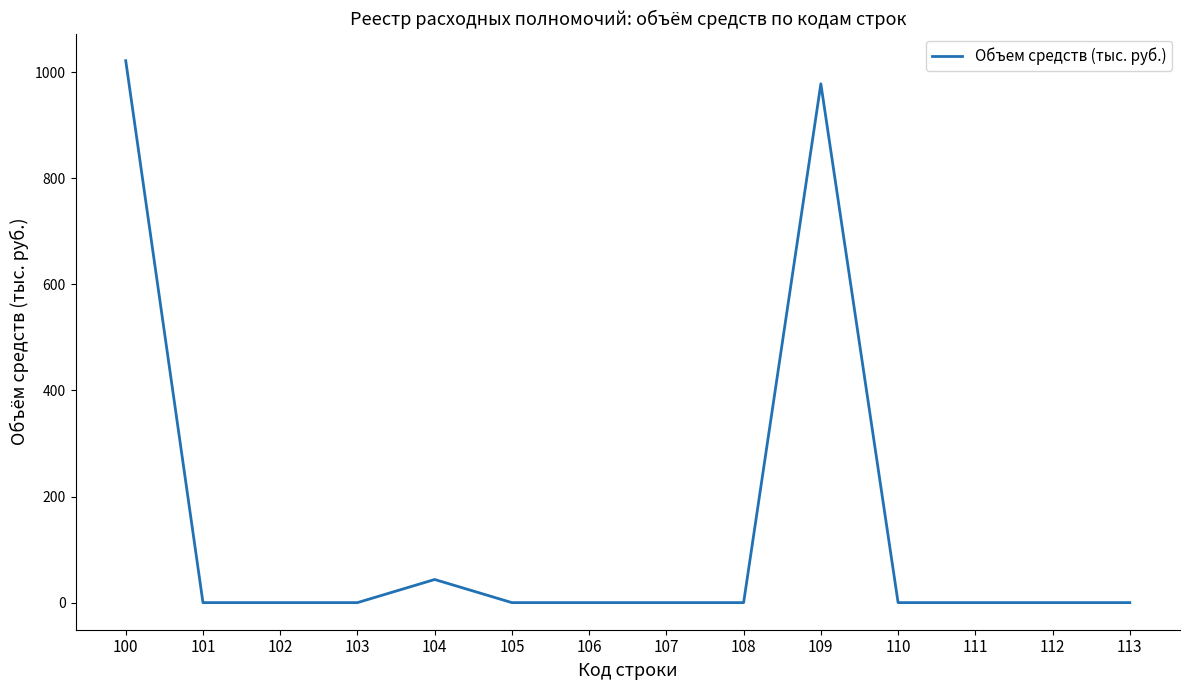

True or false: the data shows 0.0 at 105.

True